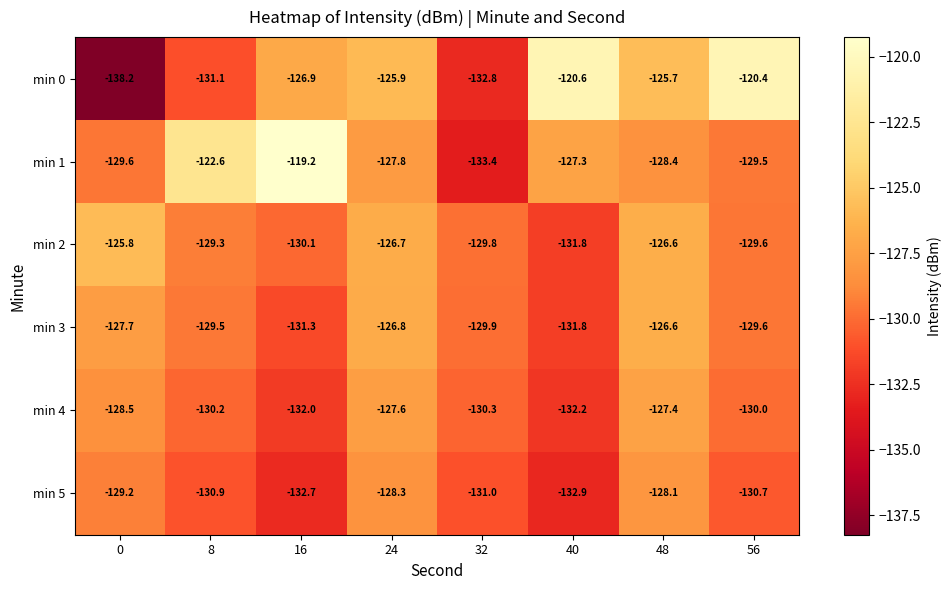

Rank the categories by min 1 value from highest to lowest.

16, 8, 40, 24, 48, 56, 0, 32